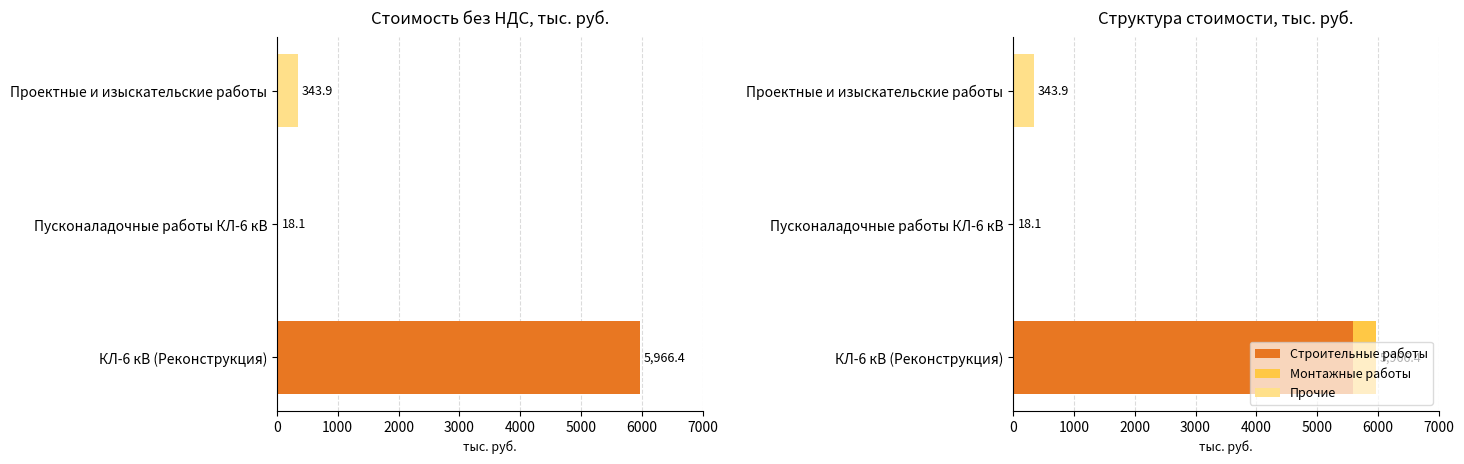

True or false: Строительные работы has a value of 0.0 at Проектные и изыскательские работы.

True